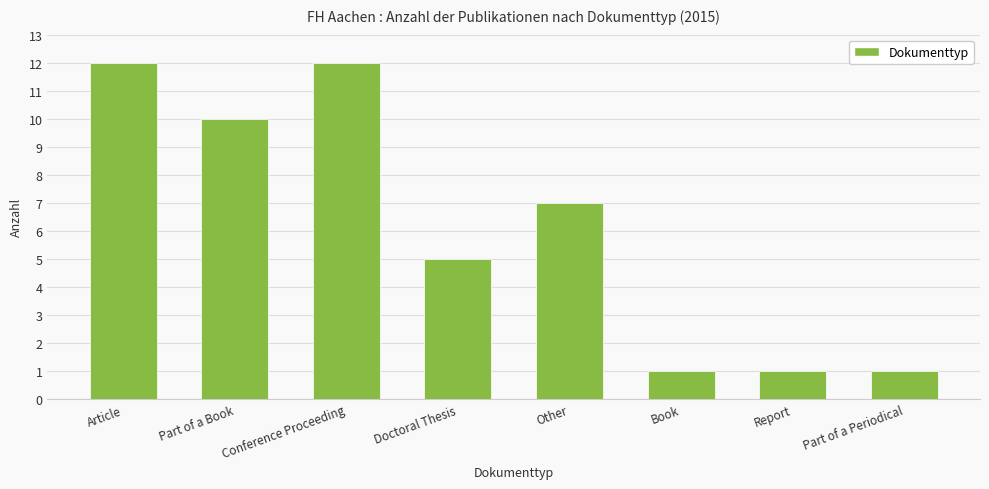

What is the difference between the values at Book and Conference Proceeding?

11